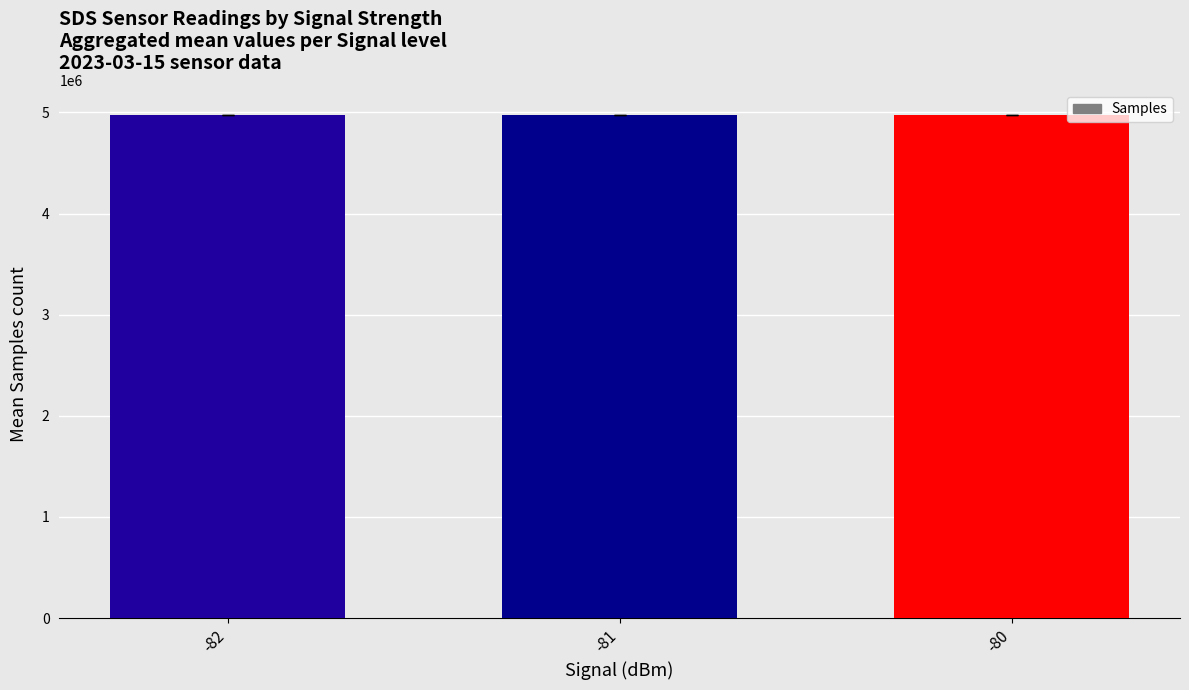

What is the sum of the values at -81 and -80?

9947845.5